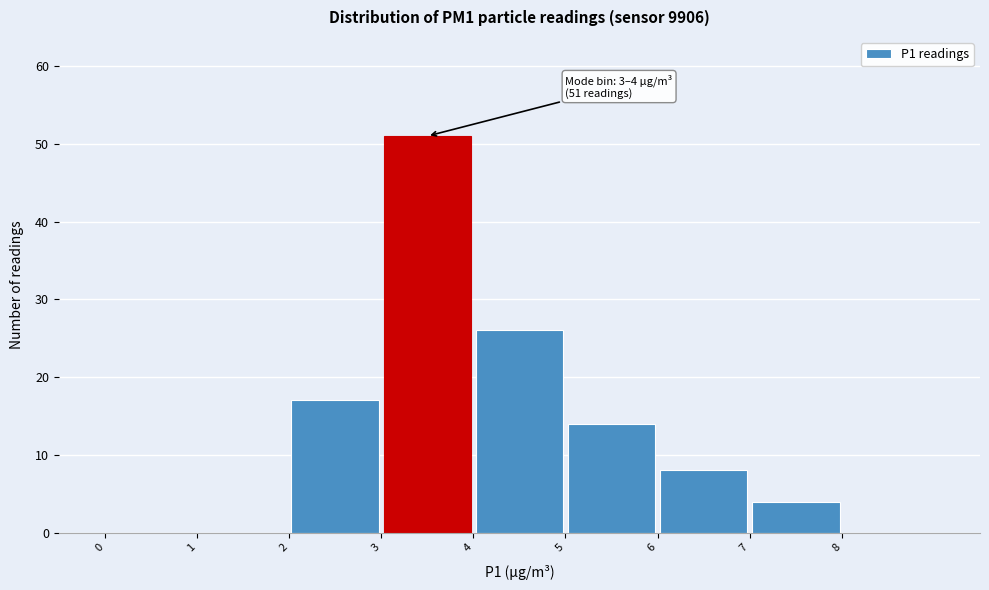

Over which range of the x-axis is the bar tallest?

3 to 4